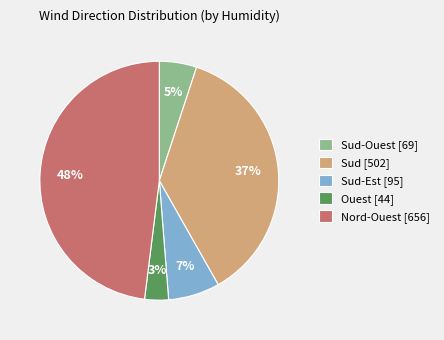

Is the sum of Sud-Ouest [69] and Sud-Est [95] greater than half?

No